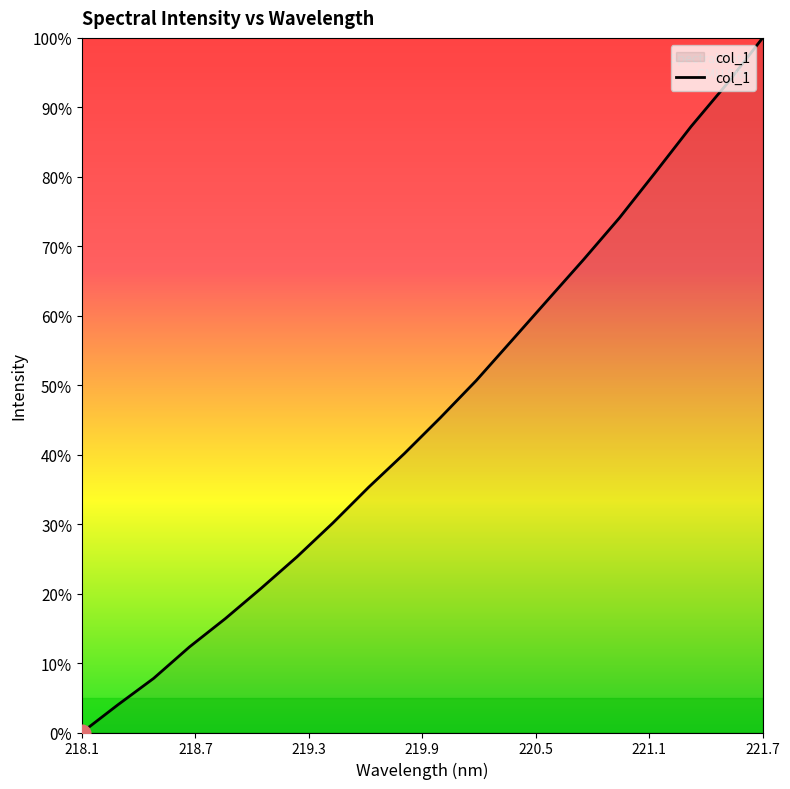

What is the difference between the maximum and minimum values?

100.0